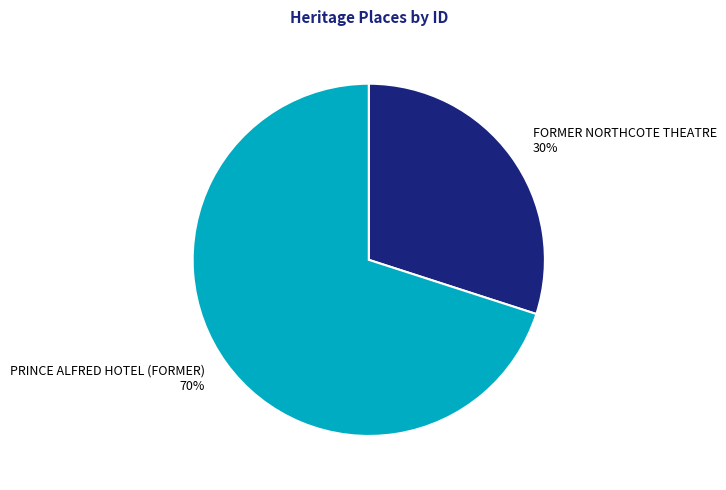

To the nearest percent, what is the combined percentage of PRINCE ALFRED HOTEL (FORMER) and FORMER NORTHCOTE THEATRE?

100%